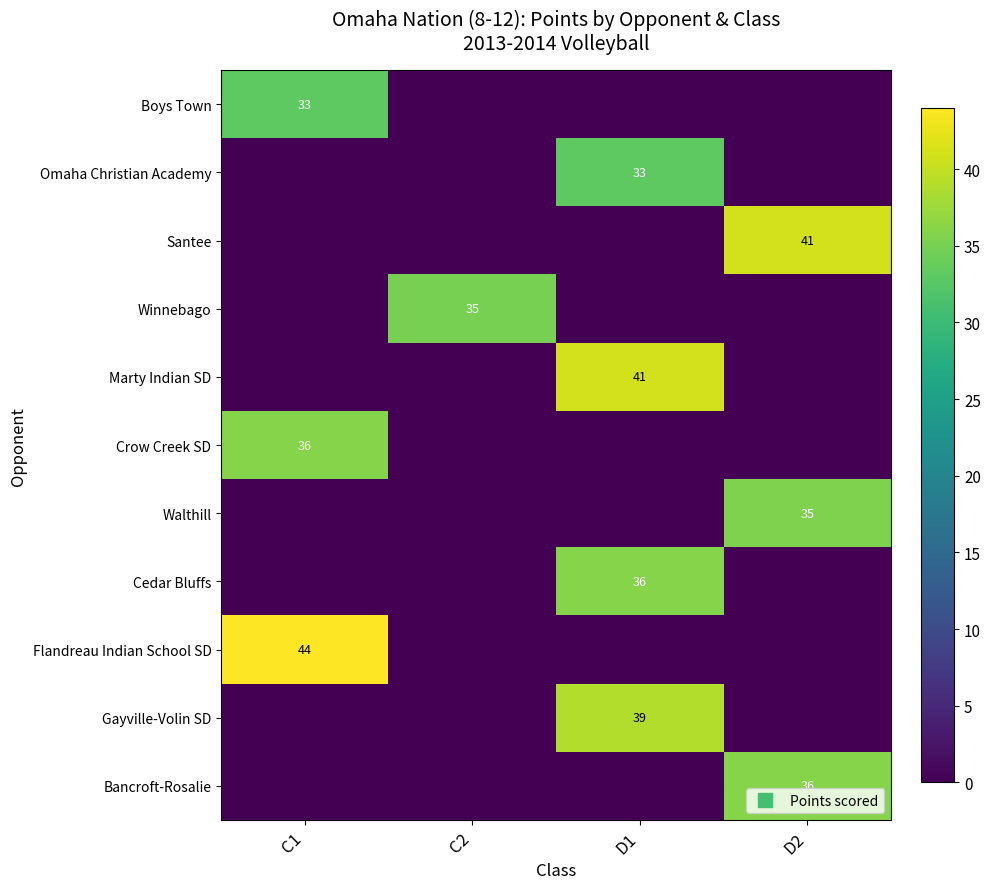

What is the total value across all series at D1?

149.0